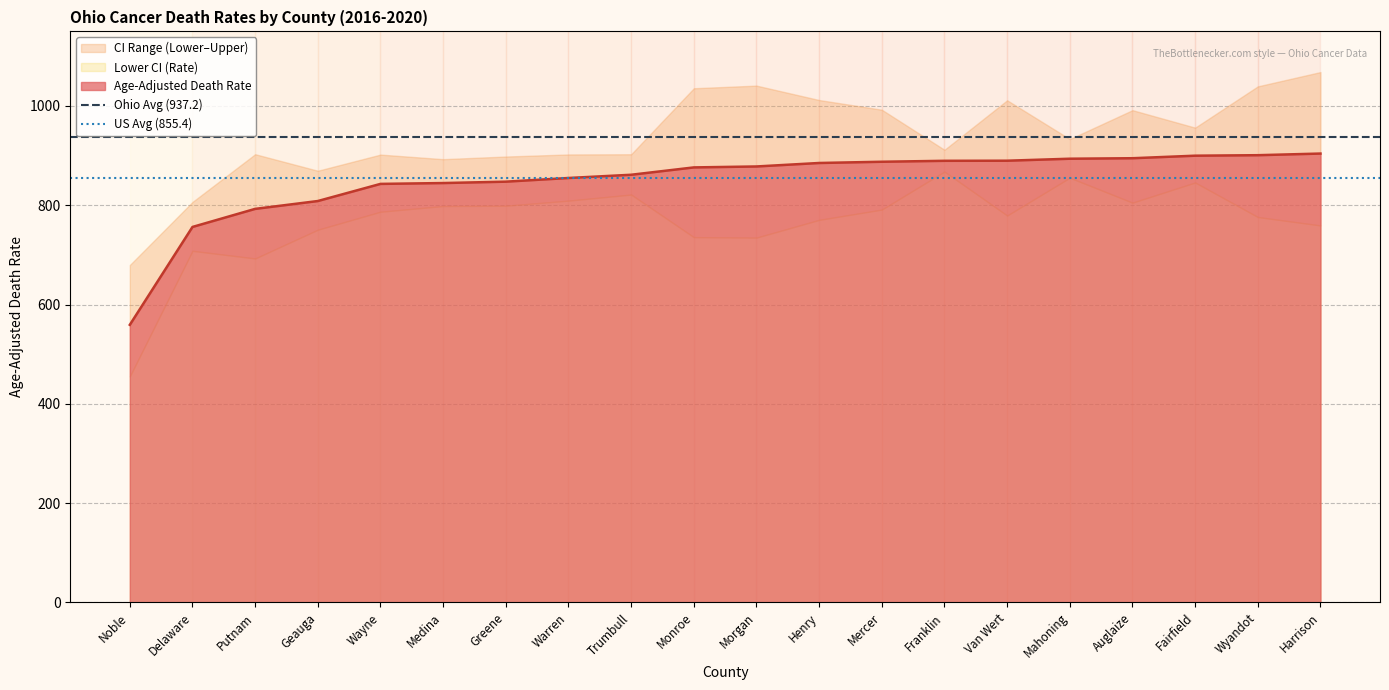

True or false: US Avg (855.4) has a value of 855.4 at Noble.

True